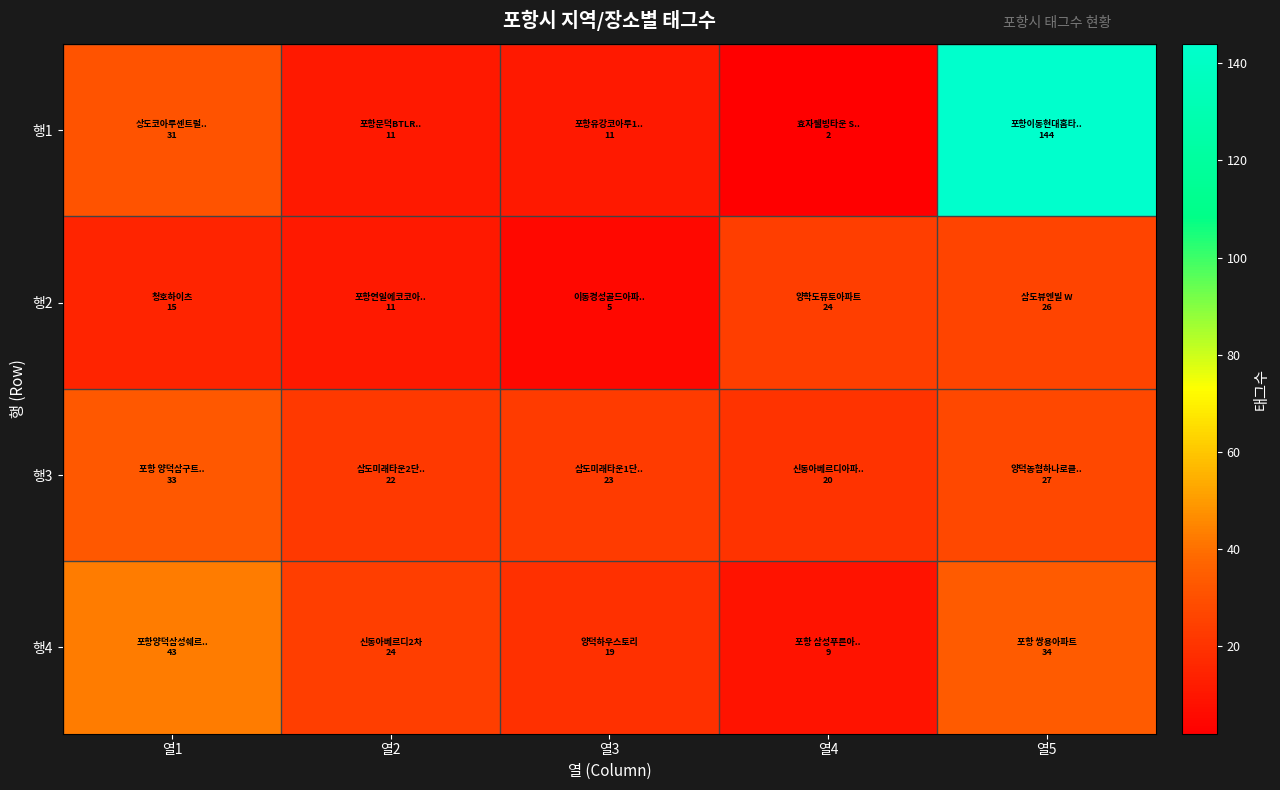

Between 열3 and 열5, which is larger?

열5